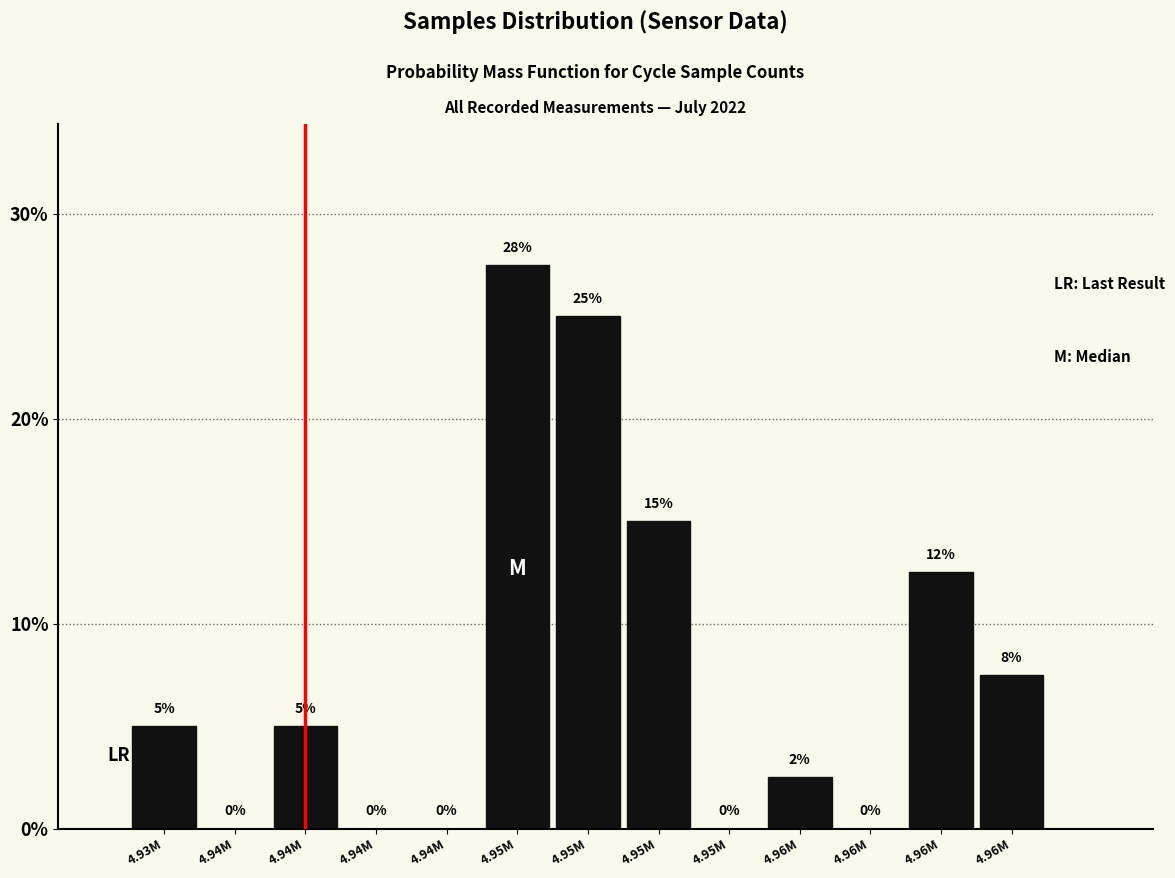

Are the bars horizontal?

No